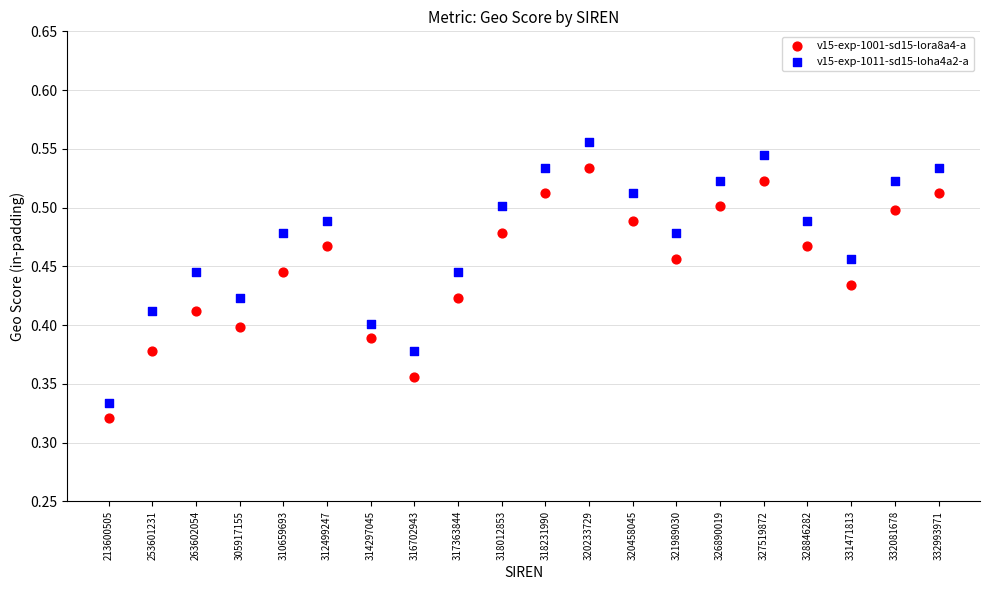

Which series has the largest Y range (max minus min)?

v15-exp-1011-sd15-loha4a2-a